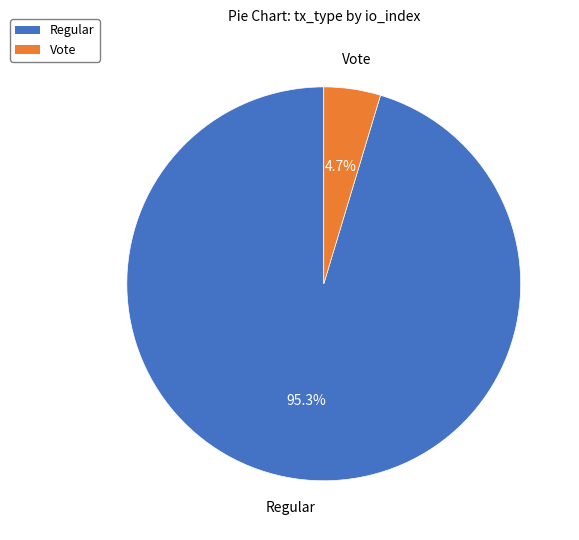

Between Regular and Vote, which is larger?

Regular